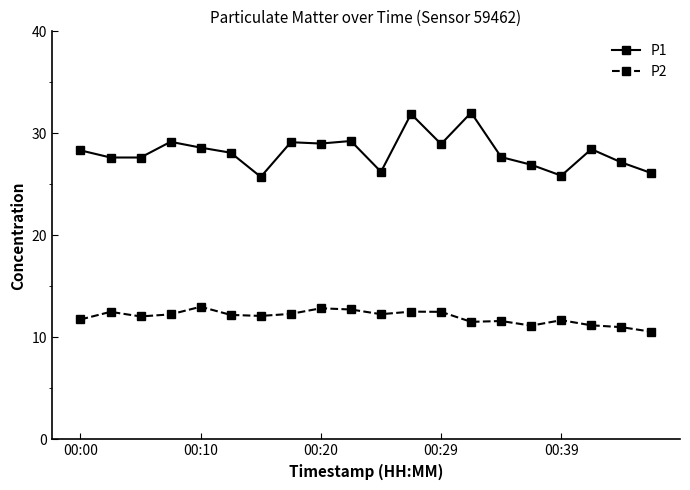

True or false: P2 has more than 2 interior local peaks.

True